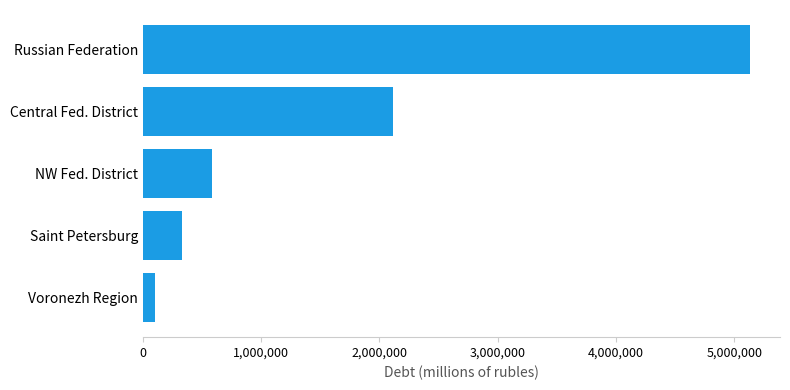

What is the ratio of the value at Russian Federation to the value at Central Fed. District?

2.4